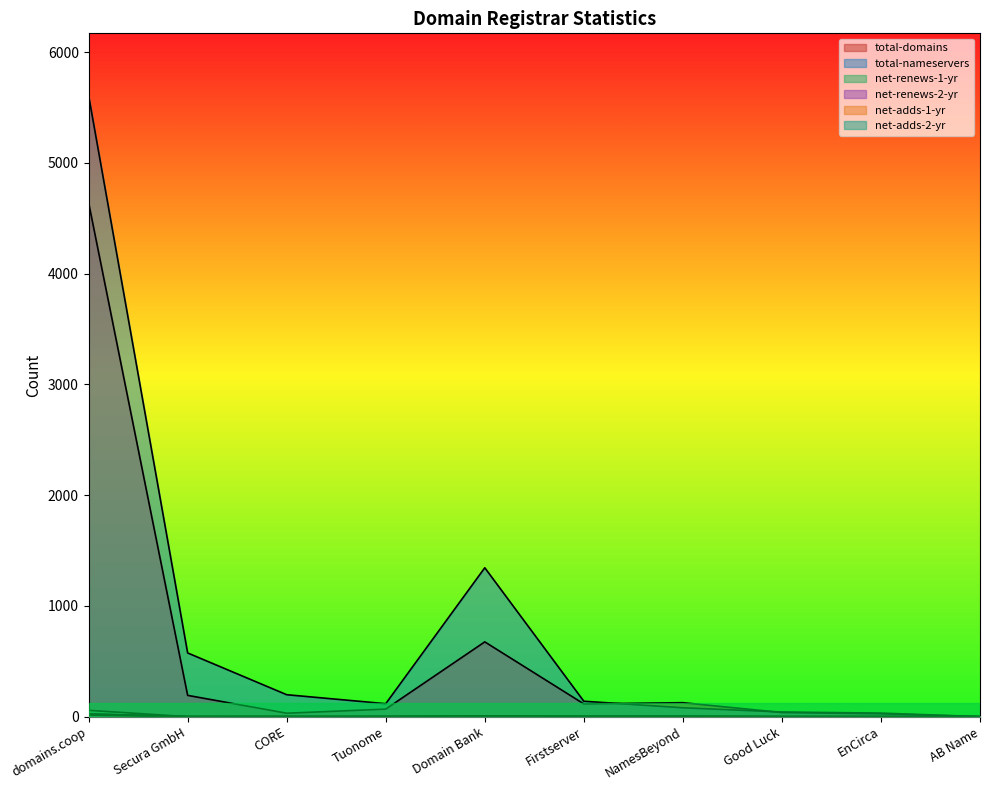

True or false: total-domains and net-renews-2-yr cross at least once.

False